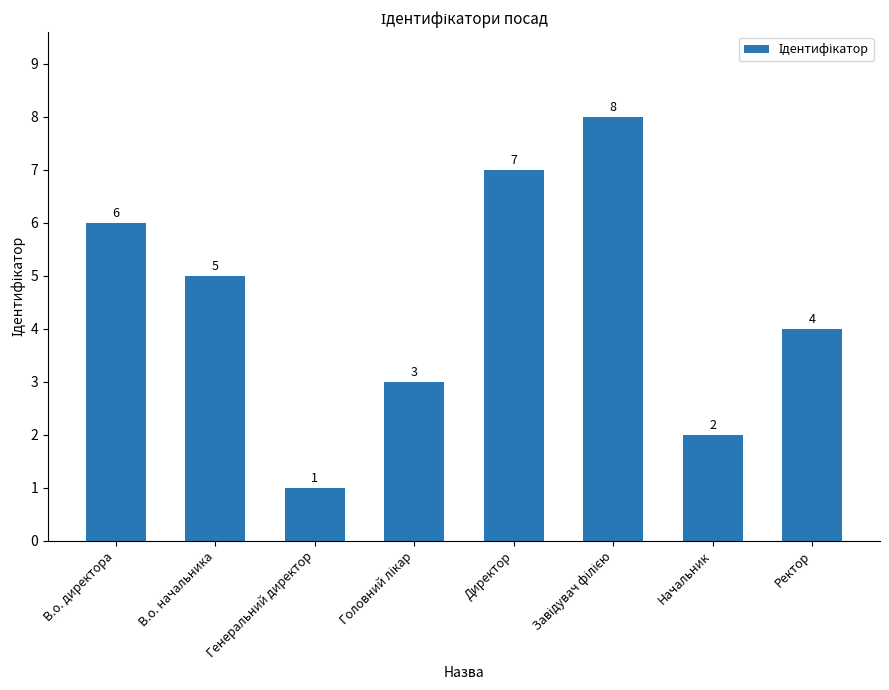

What is the sum of the values at Директор and Начальник?

9